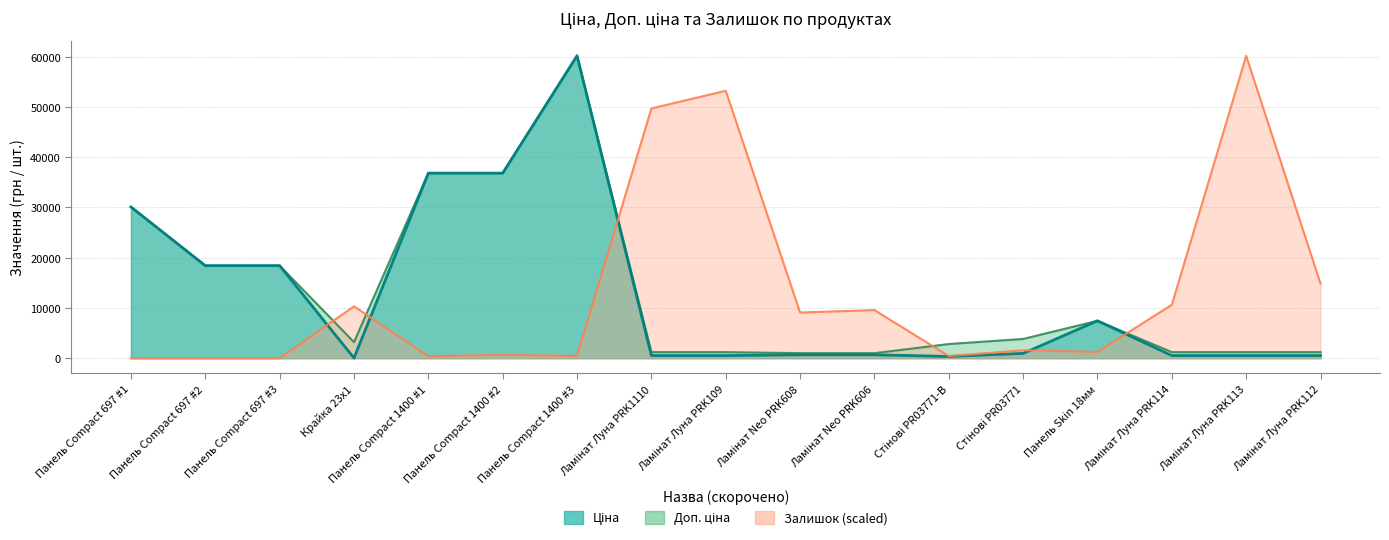

At how many categories does at least one series exceed 6500?

15